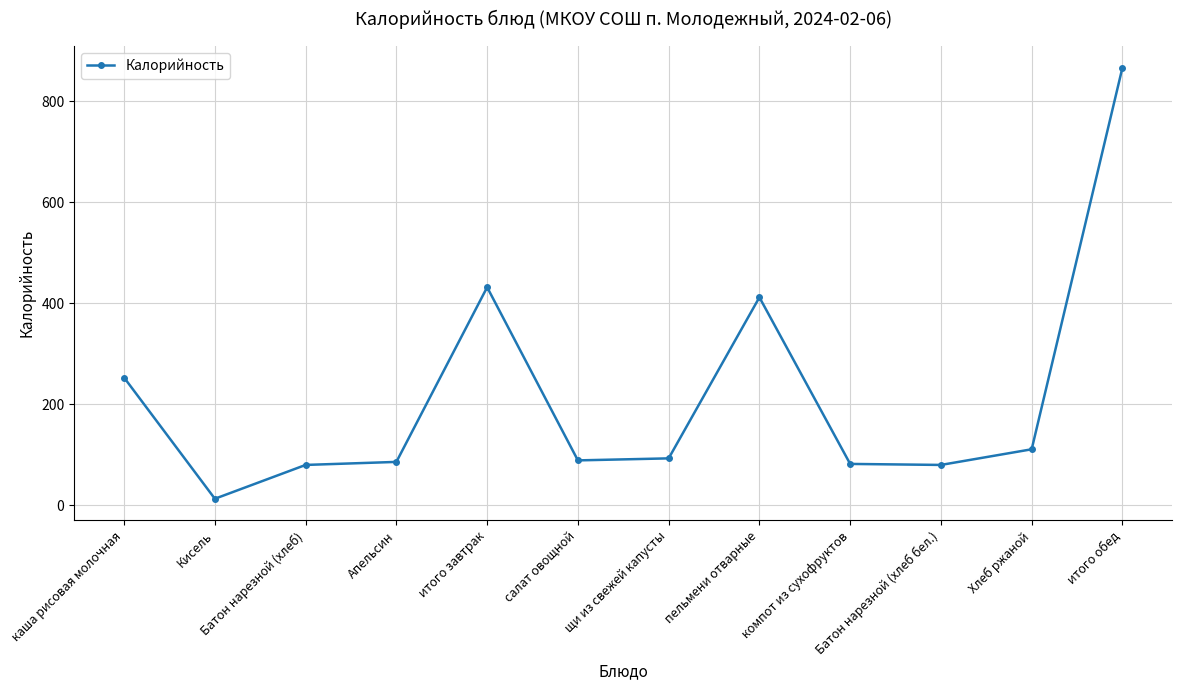

At which label does the data first exceed 93?

каша рисовая молочная